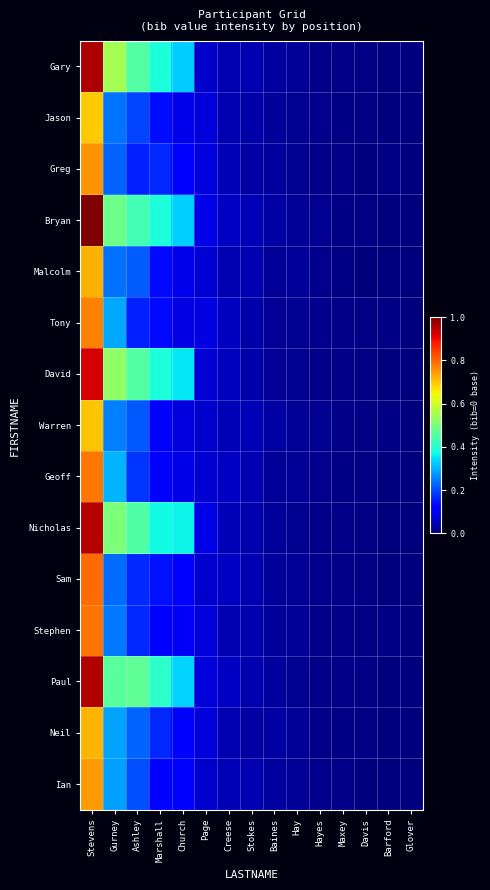

Reading left to right, transcribe all the data shown in this chart.

Gary: Stevens=1.0	Gurney=0.5	Ashley=0.5	Marshall=0.4	Church=0.3	Page=0.1	Creese=0.0	Stokes=0.0	Baines=0.0	Hay=0.0	Hayes=0.0	Maxey=0.0	Davis=0.0	Barford=0.0	Glover=0.0
Jason: Stevens=0.7	Gurney=0.2	Ashley=0.2	Marshall=0.1	Church=0.1	Page=0.1	Creese=0.0	Stokes=0.0	Baines=0.0	Hay=0.0	Hayes=0.0	Maxey=0.0	Davis=0.0	Barford=0.0	Glover=0.0
Greg: Stevens=0.8	Gurney=0.2	Ashley=0.2	Marshall=0.2	Church=0.1	Page=0.1	Creese=0.1	Stokes=0.0	Baines=0.0	Hay=0.0	Hayes=0.0	Maxey=0.0	Davis=0.0	Barford=0.0	Glover=0.0
Bryan: Stevens=1.0	Gurney=0.5	Ashley=0.4	Marshall=0.4	Church=0.3	Page=0.1	Creese=0.1	Stokes=0.0	Baines=0.0	Hay=0.0	Hayes=0.0	Maxey=0.0	Davis=0.0	Barford=0.0	Glover=0.0
Malcolm: Stevens=0.7	Gurney=0.2	Ashley=0.2	Marshall=0.1	Church=0.1	Page=0.1	Creese=0.0	Stokes=0.0	Baines=0.0	Hay=0.0	Hayes=0.0	Maxey=0.0	Davis=0.0	Barford=0.0	Glover=0.0
Tony: Stevens=0.8	Gurney=0.3	Ashley=0.2	Marshall=0.1	Church=0.1	Page=0.1	Creese=0.1	Stokes=0.0	Baines=0.0	Hay=0.0	Hayes=0.0	Maxey=0.0	Davis=0.0	Barford=0.0	Glover=0.0
David: Stevens=0.9	Gurney=0.5	Ashley=0.5	Marshall=0.4	Church=0.4	Page=0.1	Creese=0.1	Stokes=0.0	Baines=0.0	Hay=0.0	Hayes=0.0	Maxey=0.0	Davis=0.0	Barford=0.0	Glover=0.0
Warren: Stevens=0.7	Gurney=0.3	Ashley=0.2	Marshall=0.1	Church=0.1	Page=0.1	Creese=0.0	Stokes=0.0	Baines=0.0	Hay=0.0	Hayes=0.0	Maxey=0.0	Davis=0.0	Barford=0.0	Glover=0.0
Geoff: Stevens=0.8	Gurney=0.3	Ashley=0.2	Marshall=0.1	Church=0.1	Page=0.1	Creese=0.1	Stokes=0.0	Baines=0.0	Hay=0.0	Hayes=0.0	Maxey=0.0	Davis=0.0	Barford=0.0	Glover=0.0
Nicholas: Stevens=1.0	Gurney=0.5	Ashley=0.4	Marshall=0.4	Church=0.4	Page=0.1	Creese=0.0	Stokes=0.0	Baines=0.0	Hay=0.0	Hayes=0.0	Maxey=0.0	Davis=0.0	Barford=0.0	Glover=0.0
Sam: Stevens=0.8	Gurney=0.2	Ashley=0.2	Marshall=0.1	Church=0.1	Page=0.1	Creese=0.1	Stokes=0.0	Baines=0.0	Hay=0.0	Hayes=0.0	Maxey=0.0	Davis=0.0	Barford=0.0	Glover=0.0
Stephen: Stevens=0.8	Gurney=0.2	Ashley=0.2	Marshall=0.1	Church=0.1	Page=0.1	Creese=0.0	Stokes=0.0	Baines=0.0	Hay=0.0	Hayes=0.0	Maxey=0.0	Davis=0.0	Barford=0.0	Glover=0.0
Paul: Stevens=1.0	Gurney=0.5	Ashley=0.5	Marshall=0.4	Church=0.3	Page=0.1	Creese=0.1	Stokes=0.0	Baines=0.0	Hay=0.0	Hayes=0.0	Maxey=0.0	Davis=0.0	Barford=0.0	Glover=0.0
Neil: Stevens=0.7	Gurney=0.3	Ashley=0.2	Marshall=0.2	Church=0.1	Page=0.1	Creese=0.0	Stokes=0.0	Baines=0.0	Hay=0.0	Hayes=0.0	Maxey=0.0	Davis=0.0	Barford=0.0	Glover=0.0
Ian: Stevens=0.7	Gurney=0.3	Ashley=0.2	Marshall=0.1	Church=0.1	Page=0.1	Creese=0.1	Stokes=0.0	Baines=0.0	Hay=0.0	Hayes=0.0	Maxey=0.0	Davis=0.0	Barford=0.0	Glover=0.0